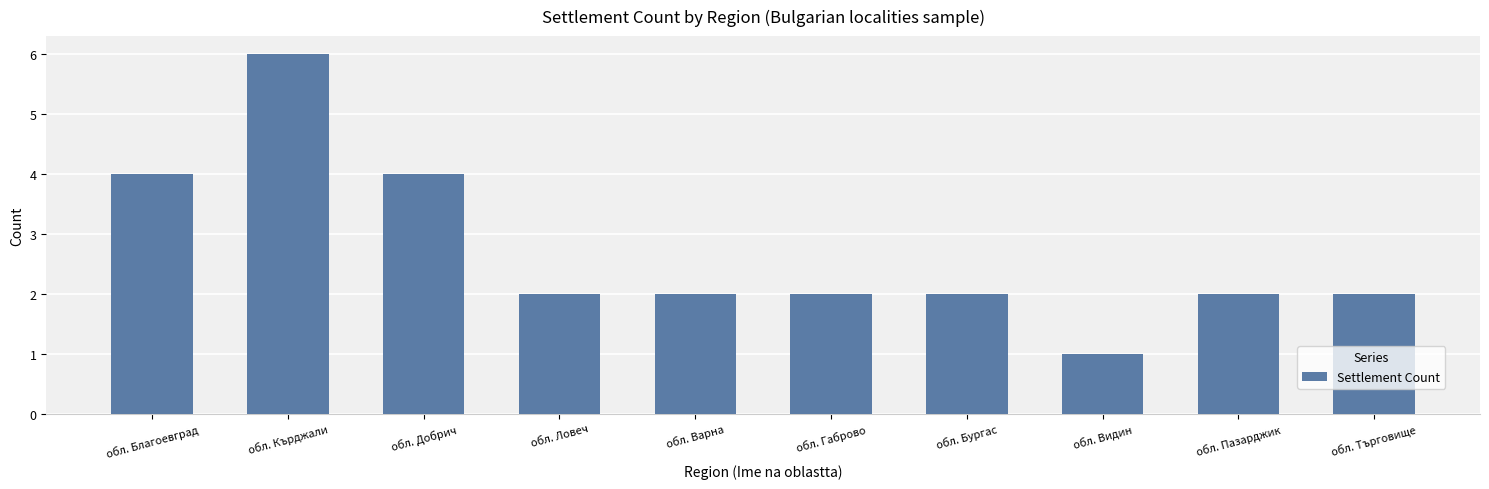

How many categories are shown in the chart?

10